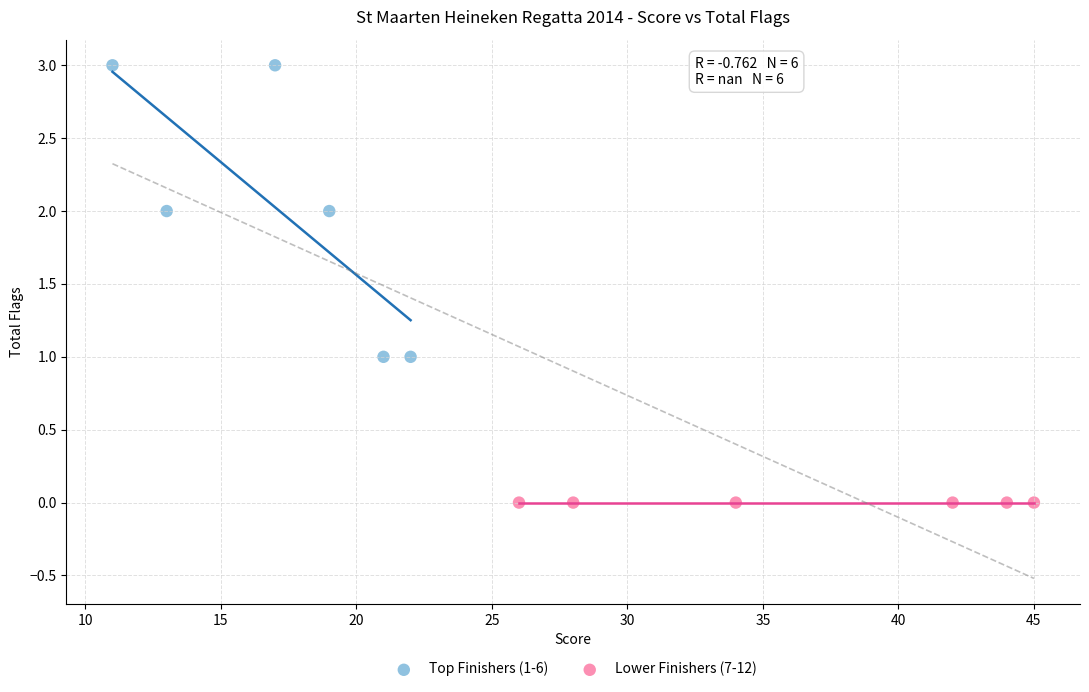

Which series contains the lowest Y value?

Lower Finishers (7-12)